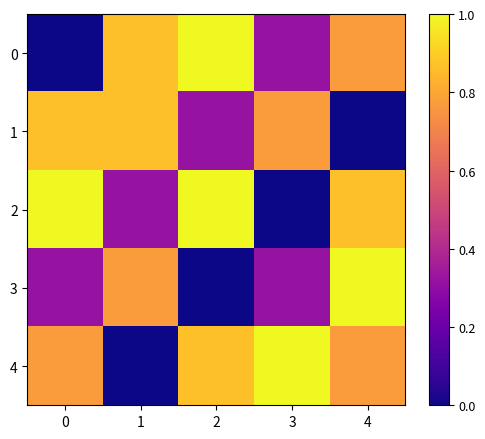

What is the difference between the highest and lowest values at 2?

1.0